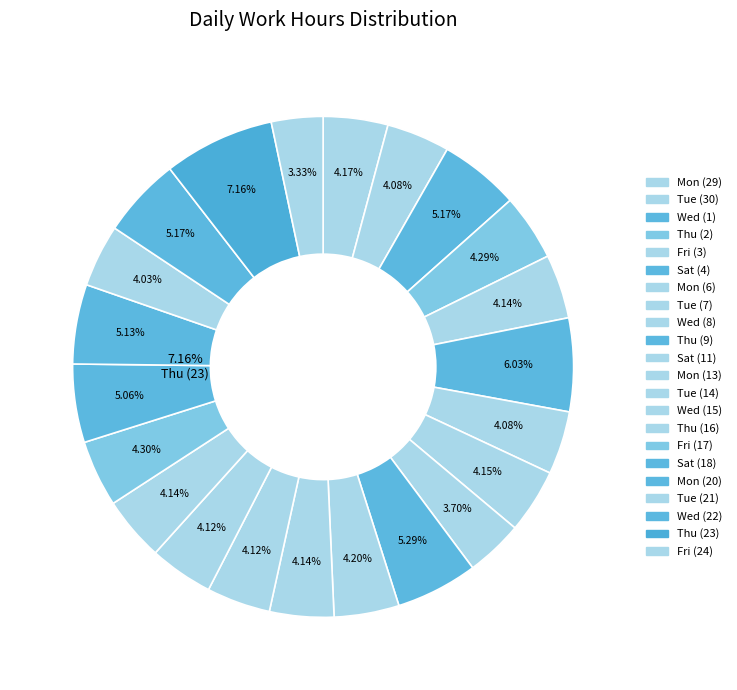

Rank the categories by value from highest to lowest.

Thu (23), Sat (4), Thu (9), Wed (1), Wed (22), Mon (20), Sat (18), Fri (17), Thu (2), Sat (11), Mon (29), Tue (7), Mon (13), Thu (16), Fri (3), Tue (14), Wed (15), Mon (6), Tue (30), Tue (21), Wed (8), Fri (24)